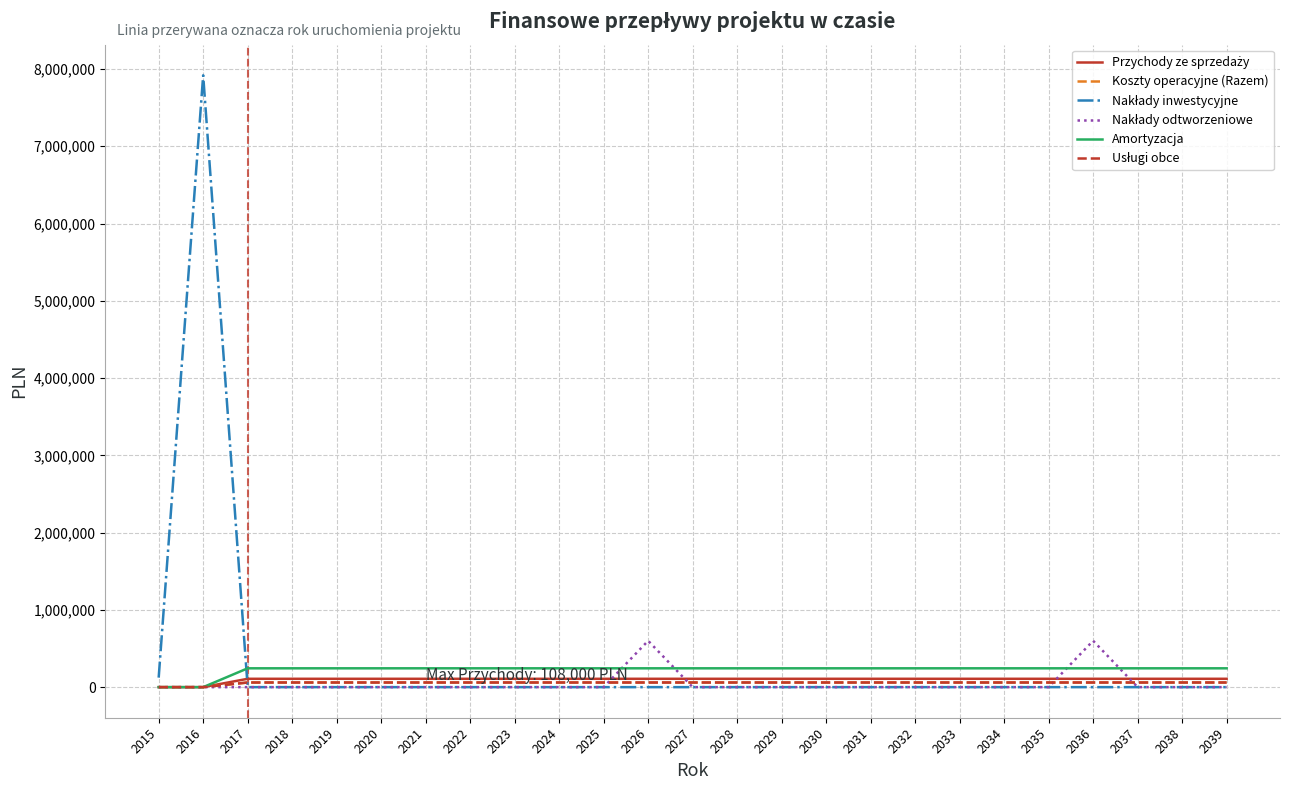

Reading left to right, what are all the values shown in this chart?

Przychody ze sprzedaży: 0	0	108000	108000	108000	108000	108000	108000	108000	108000	108000	108000	108000	108000	108000	108000	108000	108000	108000	108000	108000	108000	108000	108000	108000
Koszty operacyjne (Razem): 0	0	60000	60000	60000	60000	60000	60000	60000	60000	60000	60000	60000	60000	60000	60000	60000	60000	60000	60000	60000	60000	60000	60000	60000
Nakłady inwestycyjne: 123000	7918500	0	0	0	0	0	0	0	0	0	0	0	0	0	0	0	0	0	0	0	0	0	0	0
Nakłady odtworzeniowe: 0	0	0	0	0	0	0	0	0	0	0	600000	0	0	0	0	0	0	0	0	0	600000	0	0	0
Amortyzacja: 0	0	243682	243682	243682	243682	243682	243682	243682	243682	243682	243682	243682	243682	243682	243682	243682	243682	243682	243682	243682	243682	243682	243682	243682
Usługi obce: 0	0	60000	60000	60000	60000	60000	60000	60000	60000	60000	60000	60000	60000	60000	60000	60000	60000	60000	60000	60000	60000	60000	60000	60000